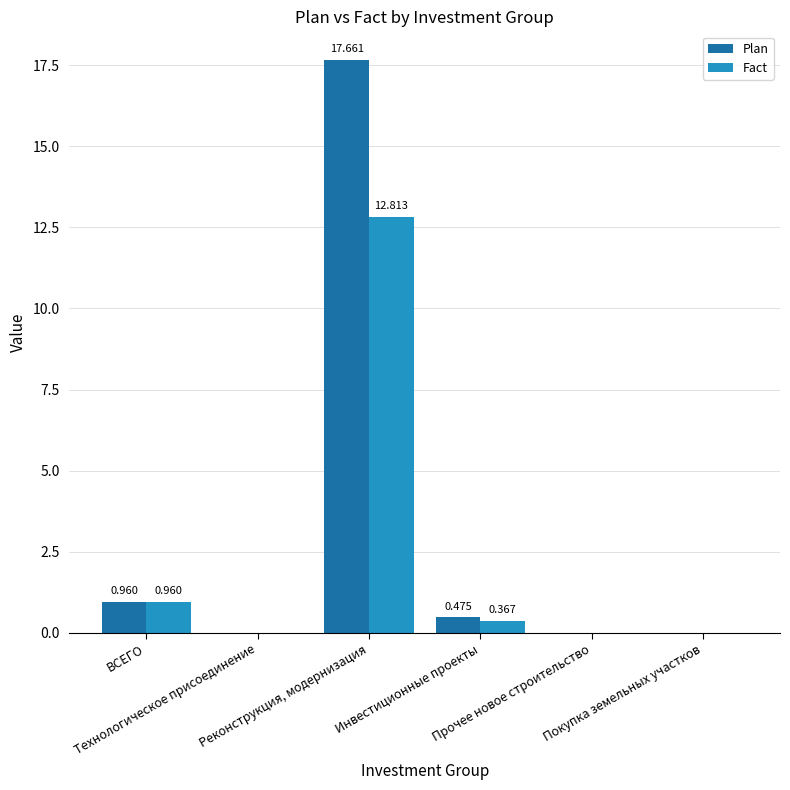

True or false: Plan has a value of 10.3 at Реконструкция, модернизация.

False